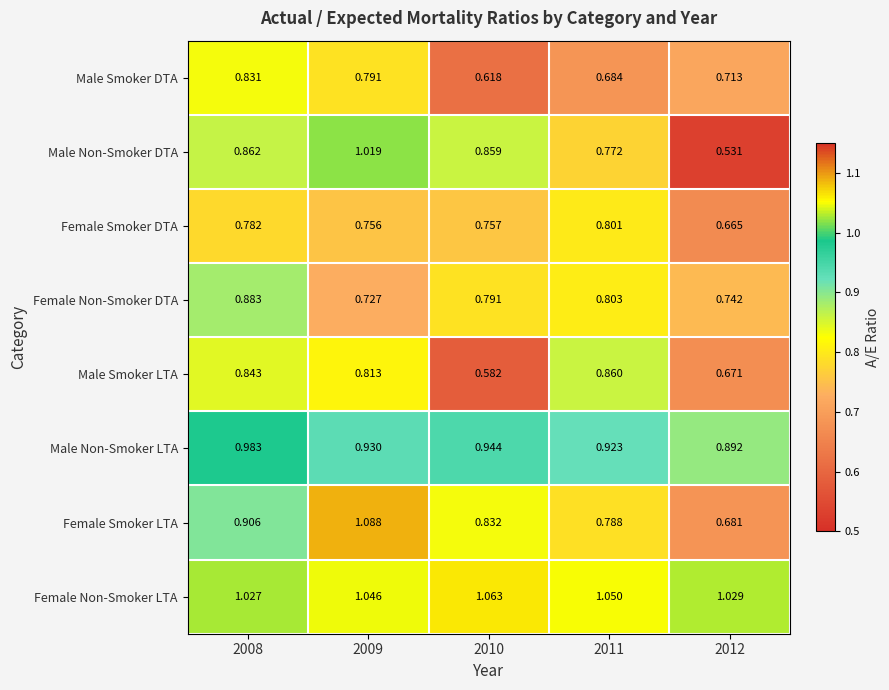

Which label corresponds to the largest value in the chart?

2009